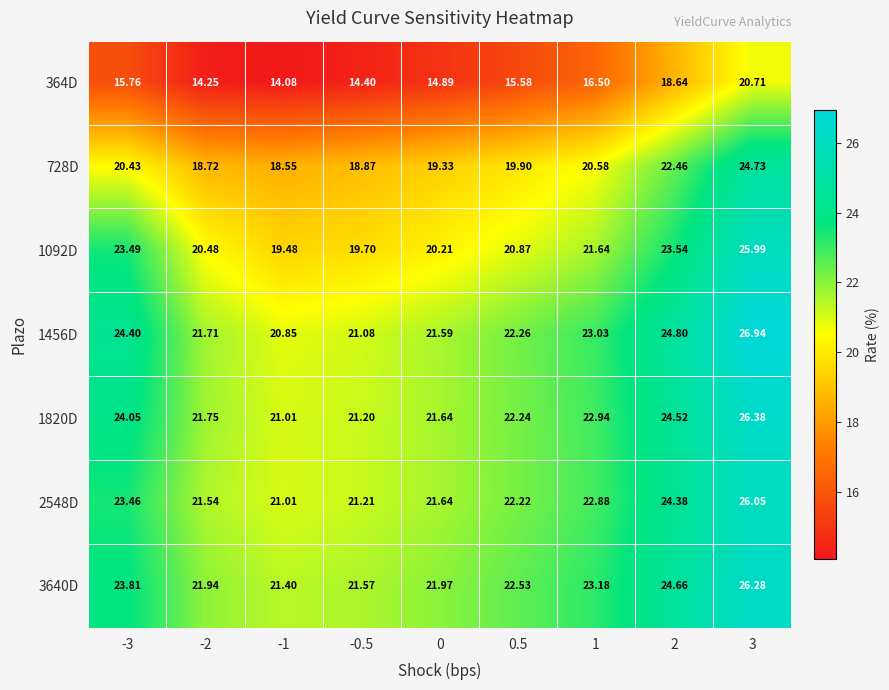

Which series has the largest total across all categories?

3640D